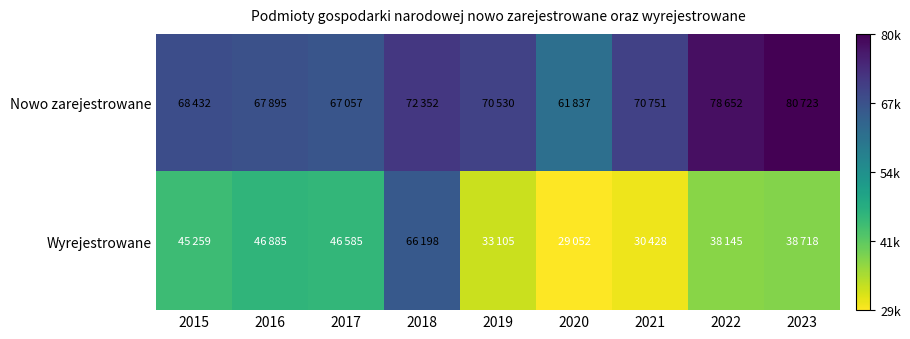

At how many categories does at least one series exceed 31770?

9